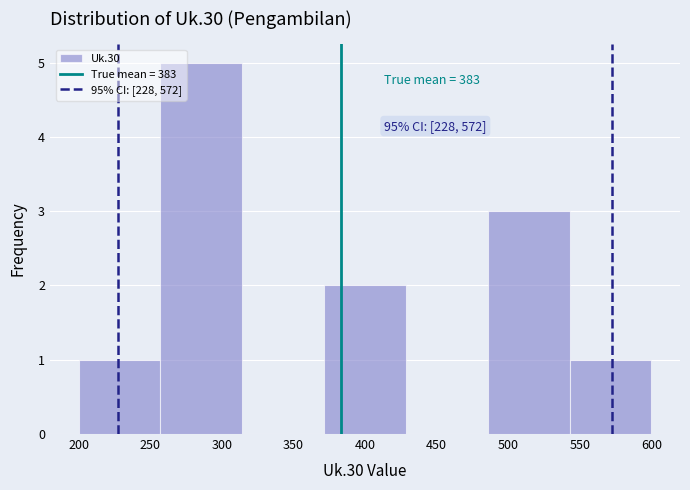

Which range on the x-axis has the tallest bar?

255 to 315